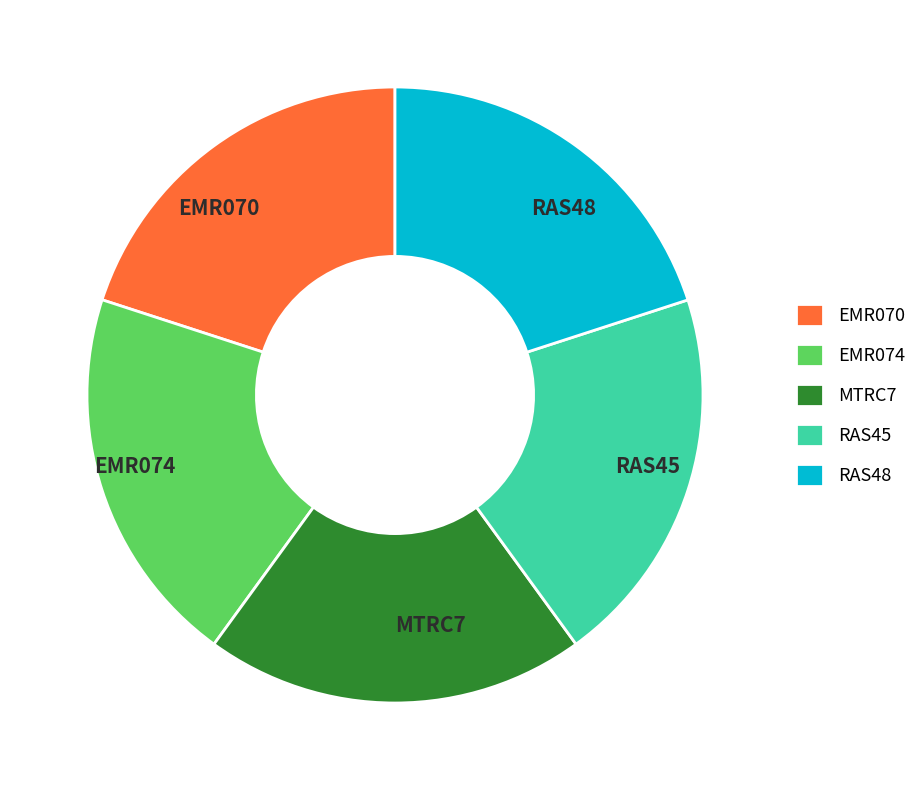

Is it true that RAS48 is 26% of the pie?

False